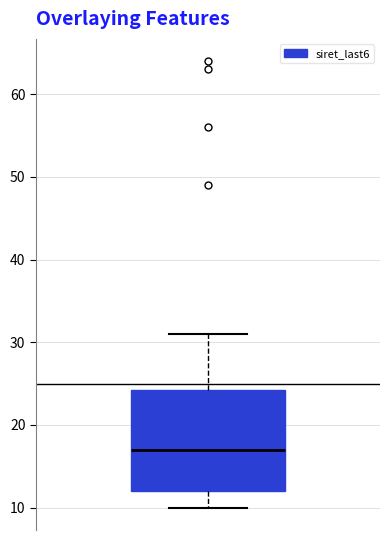

Where does the upper whisker of the box end on the y-axis? The values are not printed on the chart, so give them approximately, as read against the axis.

31